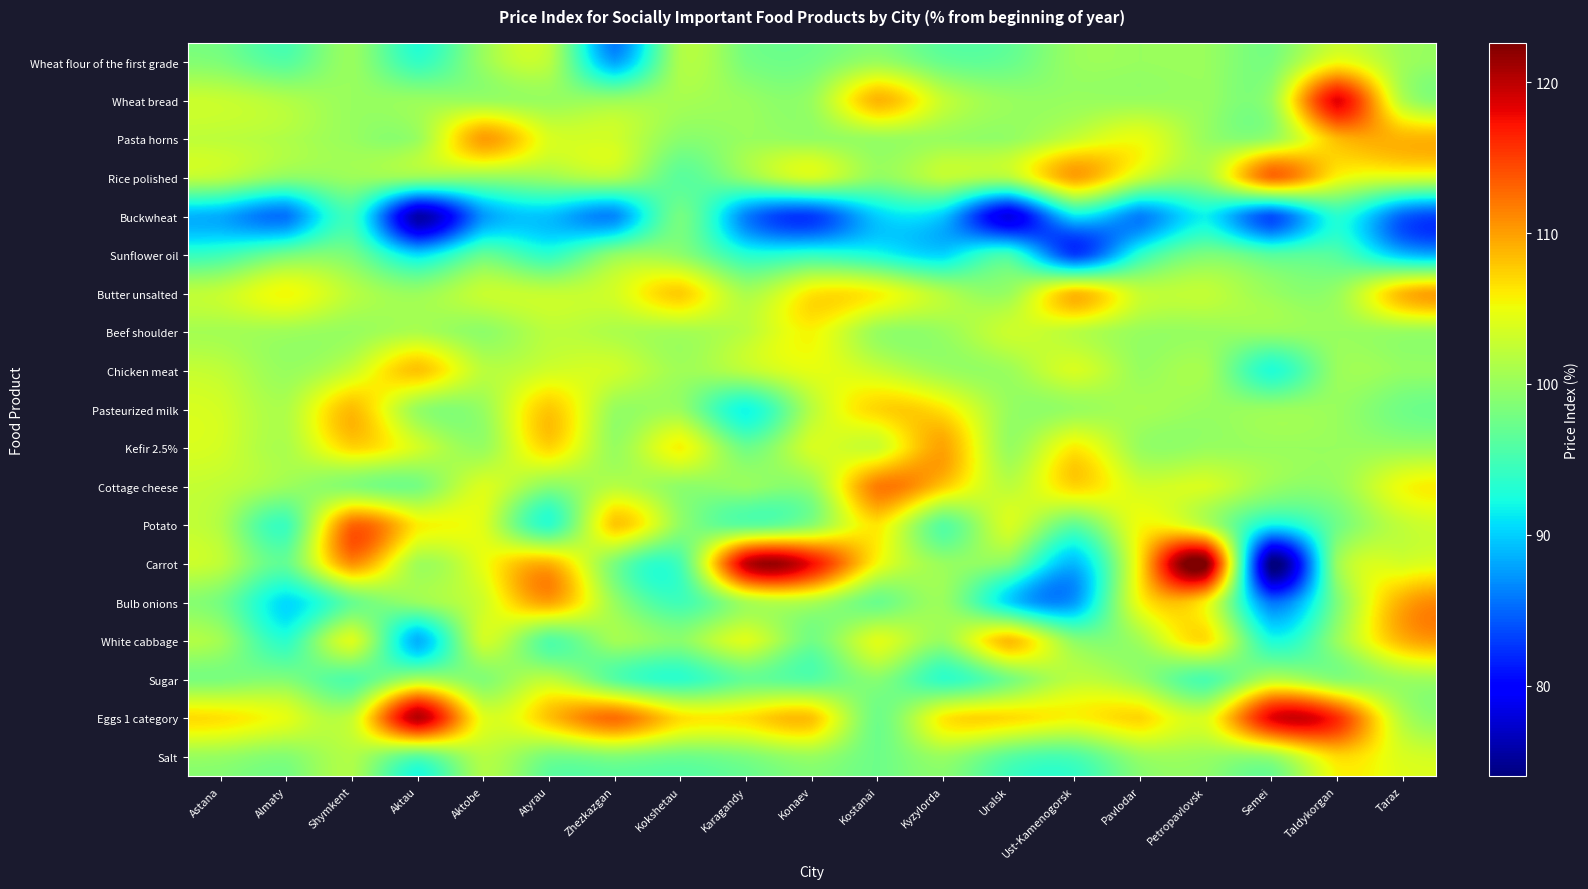

Reading left to right, transcribe all the data shown in this chart.

Wheat flour of the first grade: Astana=98.4	Almaty=96.0	Shymkent=100.0	Aktau=94.0	Aktobe=100.0	Atyrau=101.9	Zhezkazgan=87.9	Kokshetau=101.2	Karagandy=98.1	Konaev=97.8	Kostanai=100.0	Kyzylorda=97.1	Uralsk=97.1	Ust-Kamenogorsk=100.0	Pavlodar=100.0	Petropavlovsk=100.0	Semei=98.3	Taldykorgan=104.9	Taraz=100.5
Wheat bread: Astana=102.7	Almaty=101.4	Shymkent=100.0	Aktau=100.0	Aktobe=100.0	Atyrau=100.0	Zhezkazgan=100.0	Kokshetau=100.8	Karagandy=100.0	Konaev=100.0	Kostanai=108.8	Kyzylorda=102.6	Uralsk=100.0	Ust-Kamenogorsk=100.0	Pavlodar=100.0	Petropavlovsk=100.0	Semei=100.0	Taldykorgan=118.2	Taraz=101.5
Pasta horns: Astana=102.1	Almaty=101.3	Shymkent=100.0	Aktau=100.0	Aktobe=110.0	Atyrau=103.8	Zhezkazgan=103.2	Kokshetau=99.2	Karagandy=100.0	Konaev=99.7	Kostanai=100.0	Kyzylorda=100.0	Uralsk=99.7	Ust-Kamenogorsk=102.7	Pavlodar=104.7	Petropavlovsk=100.0	Semei=100.0	Taldykorgan=108.6	Taraz=108.8
Rice polished: Astana=102.0	Almaty=99.4	Shymkent=100.2	Aktau=100.0	Aktobe=99.8	Atyrau=100.2	Zhezkazgan=101.5	Kokshetau=96.4	Karagandy=99.8	Konaev=103.5	Kostanai=99.6	Kyzylorda=102.3	Uralsk=101.7	Ust-Kamenogorsk=109.8	Pavlodar=103.0	Petropavlovsk=100.8	Semei=112.6	Taldykorgan=105.5	Taraz=103.9
Buckwheat: Astana=88.4	Almaty=85.7	Shymkent=94.5	Aktau=76.0	Aktobe=87.4	Atyrau=89.4	Zhezkazgan=86.7	Kokshetau=97.9	Karagandy=86.4	Konaev=83.0	Kostanai=90.0	Kyzylorda=89.7	Uralsk=78.4	Ust-Kamenogorsk=91.1	Pavlodar=86.3	Petropavlovsk=91.7	Semei=84.0	Taldykorgan=93.4	Taraz=84.9
Sunflower oil: Astana=94.6	Almaty=97.8	Shymkent=98.0	Aktau=90.6	Aktobe=96.9	Atyrau=93.7	Zhezkazgan=99.4	Kokshetau=99.4	Karagandy=93.3	Konaev=93.8	Kostanai=92.5	Kyzylorda=90.3	Uralsk=94.7	Ust-Kamenogorsk=83.0	Pavlodar=93.5	Petropavlovsk=98.3	Semei=96.1	Taldykorgan=95.9	Taraz=89.4
Butter unsalted: Astana=102.6	Almaty=105.3	Shymkent=101.9	Aktau=100.0	Aktobe=102.7	Atyrau=102.5	Zhezkazgan=103.4	Kokshetau=107.6	Karagandy=101.0	Konaev=106.2	Kostanai=105.6	Kyzylorda=101.6	Uralsk=100.0	Ust-Kamenogorsk=108.4	Pavlodar=102.6	Petropavlovsk=102.4	Semei=100.0	Taldykorgan=100.0	Taraz=108.5
Beef shoulder: Astana=100.7	Almaty=100.4	Shymkent=100.0	Aktau=101.1	Aktobe=99.4	Atyrau=102.0	Zhezkazgan=101.2	Kokshetau=100.8	Karagandy=101.9	Konaev=105.5	Kostanai=100.0	Kyzylorda=100.0	Uralsk=102.9	Ust-Kamenogorsk=101.9	Pavlodar=100.0	Petropavlovsk=100.0	Semei=100.0	Taldykorgan=100.0	Taraz=100.0
Chicken meat: Astana=102.3	Almaty=100.0	Shymkent=102.9	Aktau=108.1	Aktobe=102.0	Atyrau=103.3	Zhezkazgan=103.2	Kokshetau=100.5	Karagandy=102.1	Konaev=104.5	Kostanai=102.9	Kyzylorda=100.3	Uralsk=100.2	Ust-Kamenogorsk=103.7	Pavlodar=100.0	Petropavlovsk=100.7	Semei=93.0	Taldykorgan=100.0	Taraz=99.8
Pasteurized milk: Astana=103.4	Almaty=101.3	Shymkent=108.4	Aktau=100.0	Aktobe=100.0	Atyrau=107.8	Zhezkazgan=100.0	Kokshetau=100.0	Karagandy=92.1	Konaev=101.8	Kostanai=107.1	Kyzylorda=106.3	Uralsk=100.0	Ust-Kamenogorsk=100.0	Pavlodar=100.8	Petropavlovsk=100.0	Semei=100.0	Taldykorgan=100.0	Taraz=97.7
Kefir 2.5%: Astana=103.4	Almaty=101.1	Shymkent=107.1	Aktau=103.4	Aktobe=100.0	Atyrau=107.1	Zhezkazgan=100.0	Kokshetau=105.6	Karagandy=97.5	Konaev=103.6	Kostanai=103.0	Kyzylorda=109.7	Uralsk=100.0	Ust-Kamenogorsk=106.0	Pavlodar=100.0	Petropavlovsk=100.0	Semei=100.0	Taldykorgan=100.0	Taraz=100.0
Cottage cheese: Astana=102.3	Almaty=100.2	Shymkent=98.9	Aktau=98.0	Aktobe=103.9	Atyrau=99.2	Zhezkazgan=101.8	Kokshetau=99.4	Karagandy=99.9	Konaev=100.0	Kostanai=111.7	Kyzylorda=107.8	Uralsk=102.1	Ust-Kamenogorsk=107.1	Pavlodar=103.4	Petropavlovsk=103.7	Semei=100.0	Taldykorgan=99.9	Taraz=105.1
Potato: Astana=101.4	Almaty=94.6	Shymkent=112.8	Aktau=105.9	Aktobe=104.1	Atyrau=93.7	Zhezkazgan=107.8	Kokshetau=99.5	Karagandy=96.5	Konaev=99.1	Kostanai=106.3	Kyzylorda=96.2	Uralsk=103.7	Ust-Kamenogorsk=96.7	Pavlodar=105.2	Petropavlovsk=102.0	Semei=91.9	Taldykorgan=97.6	Taraz=102.4
Carrot: Astana=102.2	Almaty=96.9	Shymkent=110.7	Aktau=100.5	Aktobe=104.7	Atyrau=108.9	Zhezkazgan=98.3	Kokshetau=95.2	Karagandy=119.5	Konaev=117.5	Kostanai=105.3	Kyzylorda=100.0	Uralsk=98.7	Ust-Kamenogorsk=89.1	Pavlodar=106.4	Petropavlovsk=122.6	Semei=74.0	Taldykorgan=100.0	Taraz=103.5
Bulb onions: Astana=97.9	Almaty=90.6	Shymkent=97.1	Aktau=100.0	Aktobe=103.2	Atyrau=109.7	Zhezkazgan=100.0	Kokshetau=94.8	Karagandy=100.9	Konaev=101.2	Kostanai=97.3	Kyzylorda=100.0	Uralsk=90.5	Ust-Kamenogorsk=87.6	Pavlodar=105.2	Petropavlovsk=105.8	Semei=85.7	Taldykorgan=98.3	Taraz=109.3
White cabbage: Astana=100.5	Almaty=93.6	Shymkent=104.0	Aktau=88.7	Aktobe=103.2	Atyrau=95.9	Zhezkazgan=100.6	Kokshetau=99.1	Karagandy=104.1	Konaev=97.8	Kostanai=104.2	Kyzylorda=100.0	Uralsk=108.4	Ust-Kamenogorsk=99.3	Pavlodar=100.6	Petropavlovsk=106.6	Semei=92.8	Taldykorgan=100.0	Taraz=108.8
Sugar: Astana=98.3	Almaty=98.6	Shymkent=95.7	Aktau=101.0	Aktobe=98.7	Atyrau=102.2	Zhezkazgan=96.2	Kokshetau=93.7	Karagandy=97.0	Konaev=96.1	Kostanai=99.0	Kyzylorda=93.9	Uralsk=97.9	Ust-Kamenogorsk=102.0	Pavlodar=100.0	Petropavlovsk=95.4	Semei=101.7	Taldykorgan=99.0	Taraz=100.2
Eggs 1 category: Astana=106.5	Almaty=104.5	Shymkent=102.6	Aktau=120.2	Aktobe=104.3	Atyrau=108.1	Zhezkazgan=112.5	Kokshetau=106.7	Karagandy=106.6	Konaev=108.1	Kostanai=97.6	Kyzylorda=106.0	Uralsk=106.8	Ust-Kamenogorsk=105.5	Pavlodar=107.1	Petropavlovsk=103.9	Semei=118.1	Taldykorgan=115.9	Taraz=101.6
Salt: Astana=99.9	Almaty=98.8	Shymkent=101.4	Aktau=96.2	Aktobe=101.7	Atyrau=98.0	Zhezkazgan=98.6	Kokshetau=97.5	Karagandy=98.4	Konaev=100.0	Kostanai=97.5	Kyzylorda=100.0	Uralsk=96.3	Ust-Kamenogorsk=95.5	Pavlodar=100.0	Petropavlovsk=100.0	Semei=100.0	Taldykorgan=106.9	Taraz=103.8